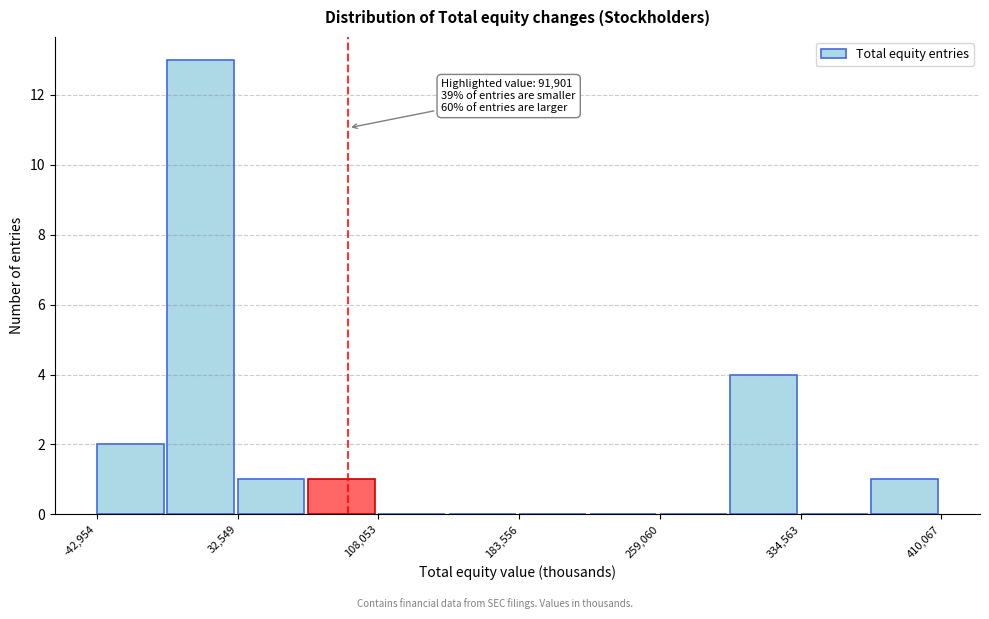

Read against the x-axis, roughly where is the centre of the tallest bar?

10000